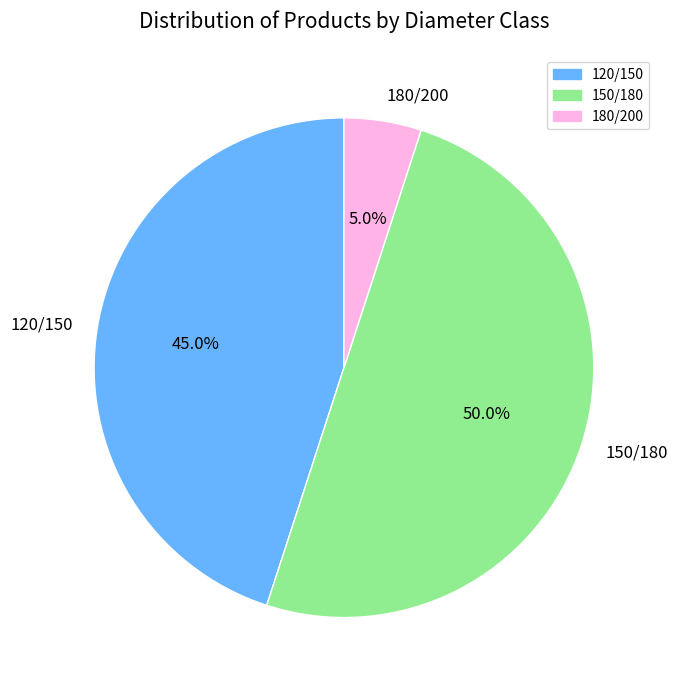

Is it true that 150/180 is 50% of the pie?

True